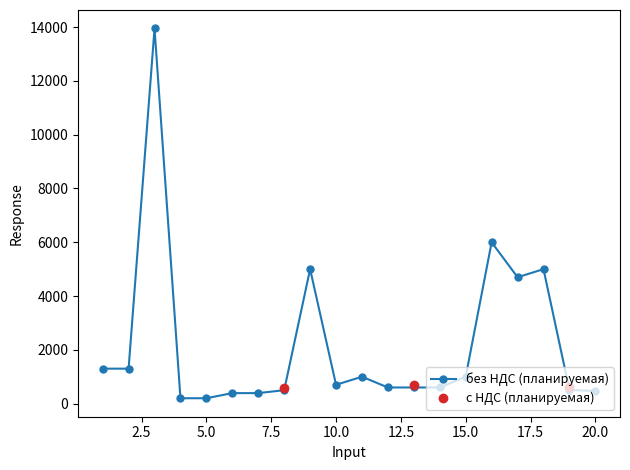

How many points are higher than both their immediate neighbors (excluding endpoints)?

5